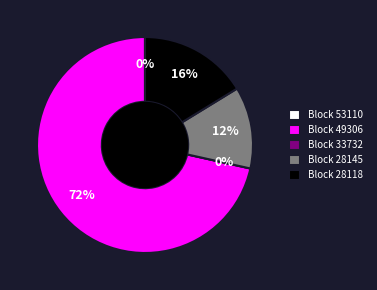

Is it true that 49306 is 72% of the pie?

True